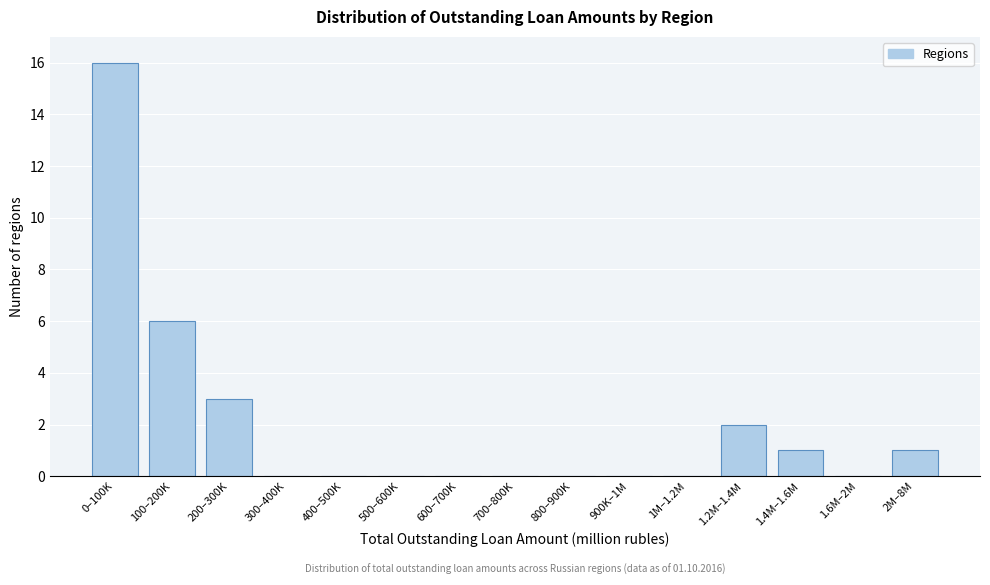

Reading left to right, extract all data points from this chart.

0–100K=16	100–200K=6	200–300K=3	300–400K=0	400–500K=0	500–600K=0	600–700K=0	700–800K=0	800–900K=0	900K–1M=0	1M–1.2M=0	1.2M–1.4M=2	1.4M–1.6M=1	1.6M–2M=0	2M–8M=1